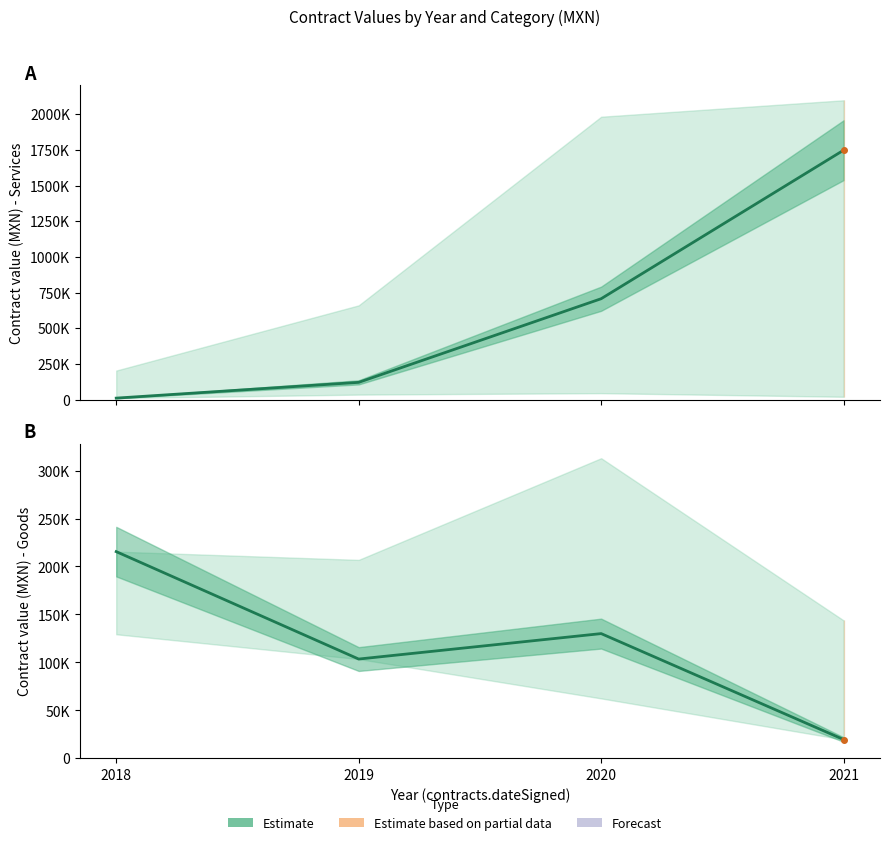

What is the difference between the services (estimate) values at 2020 and 2018?

696551.7